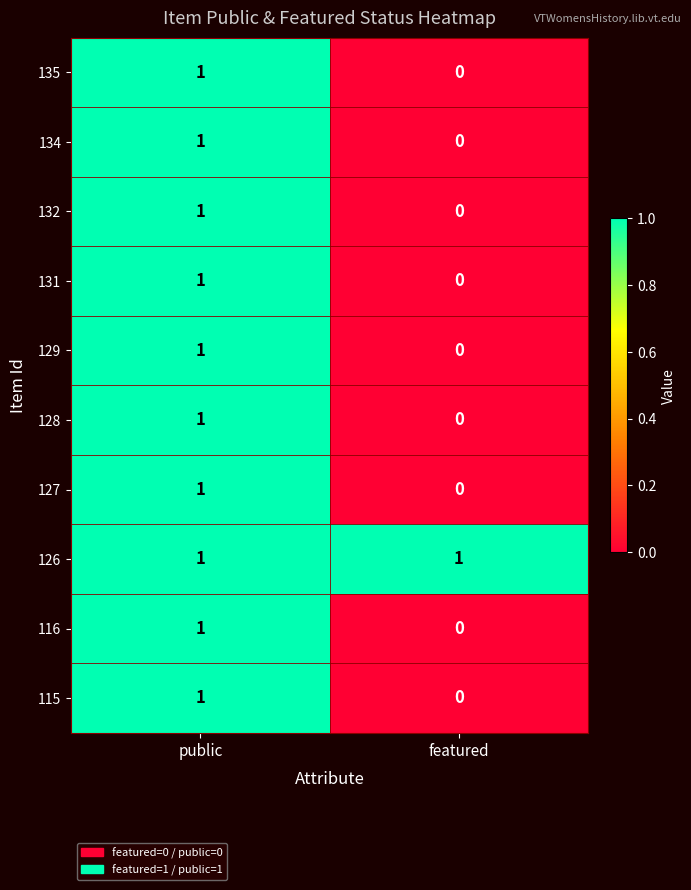

Reading left to right, extract all data points from this chart.

135: public=1	featured=0
134: public=1	featured=0
132: public=1	featured=0
131: public=1	featured=0
129: public=1	featured=0
128: public=1	featured=0
127: public=1	featured=0
126: public=1	featured=1
116: public=1	featured=0
115: public=1	featured=0